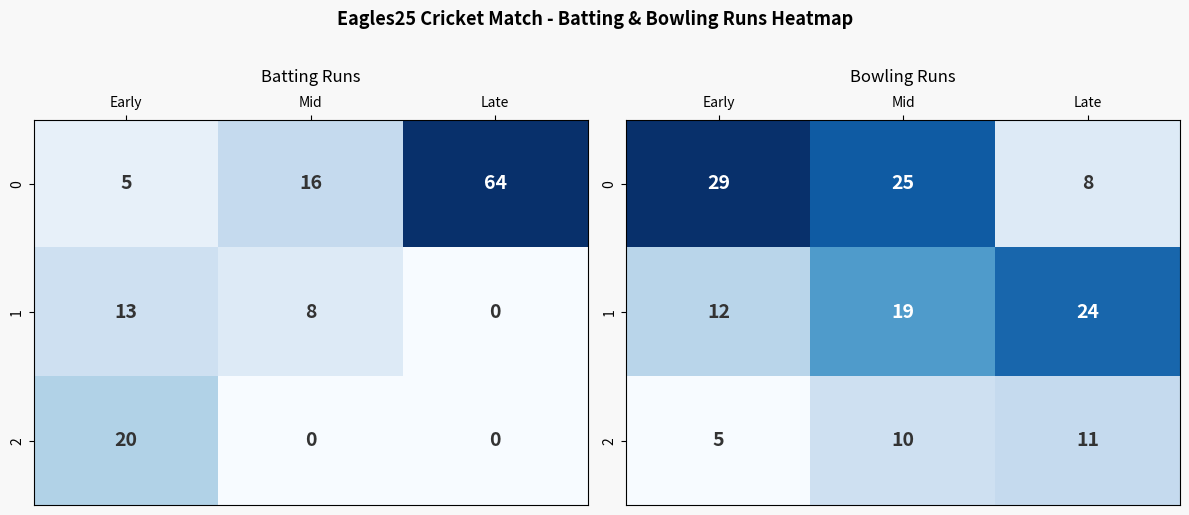

The 1 series shows 12 at Mid. True or false?

False